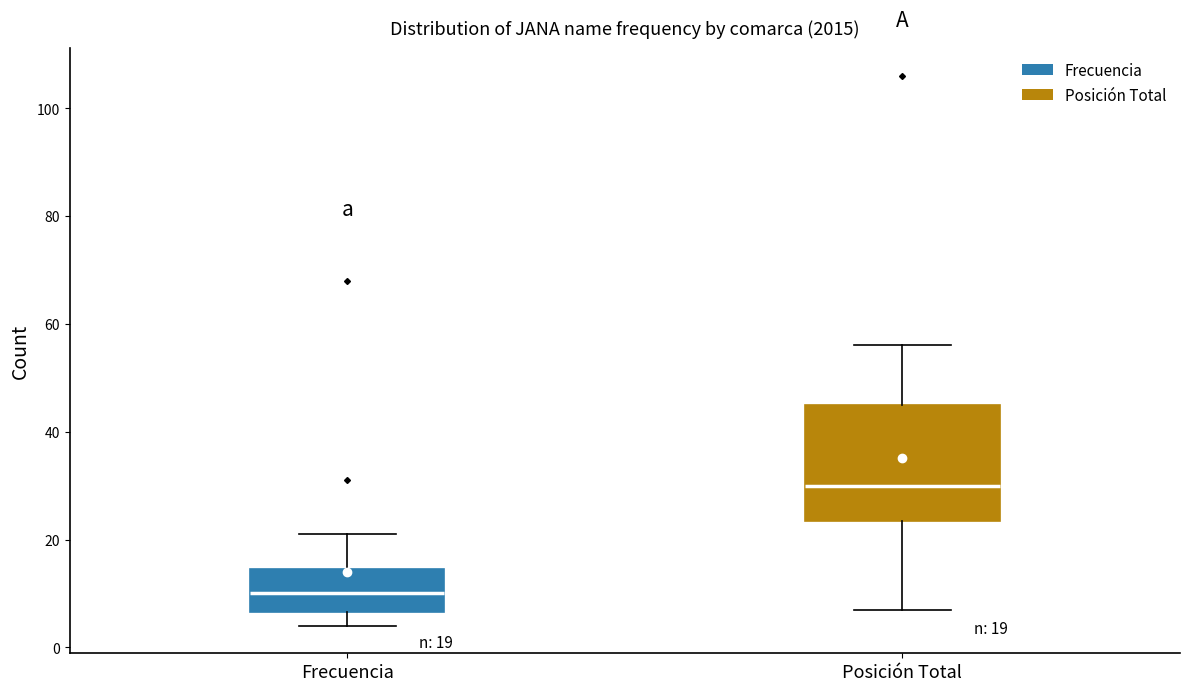

Which box has the highest median line?

Posición Total